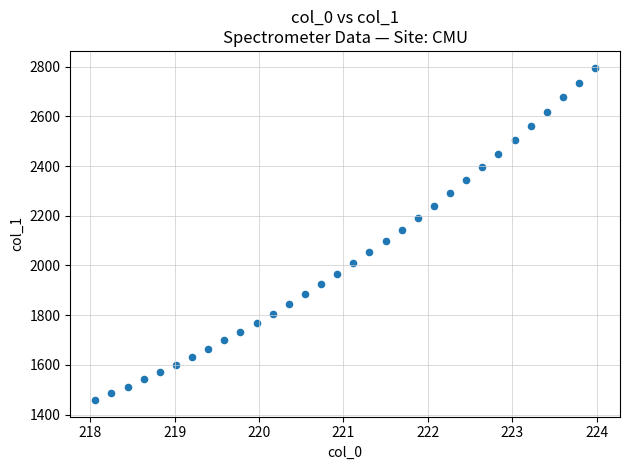

What is the range of X values (max minus min)?

5.9